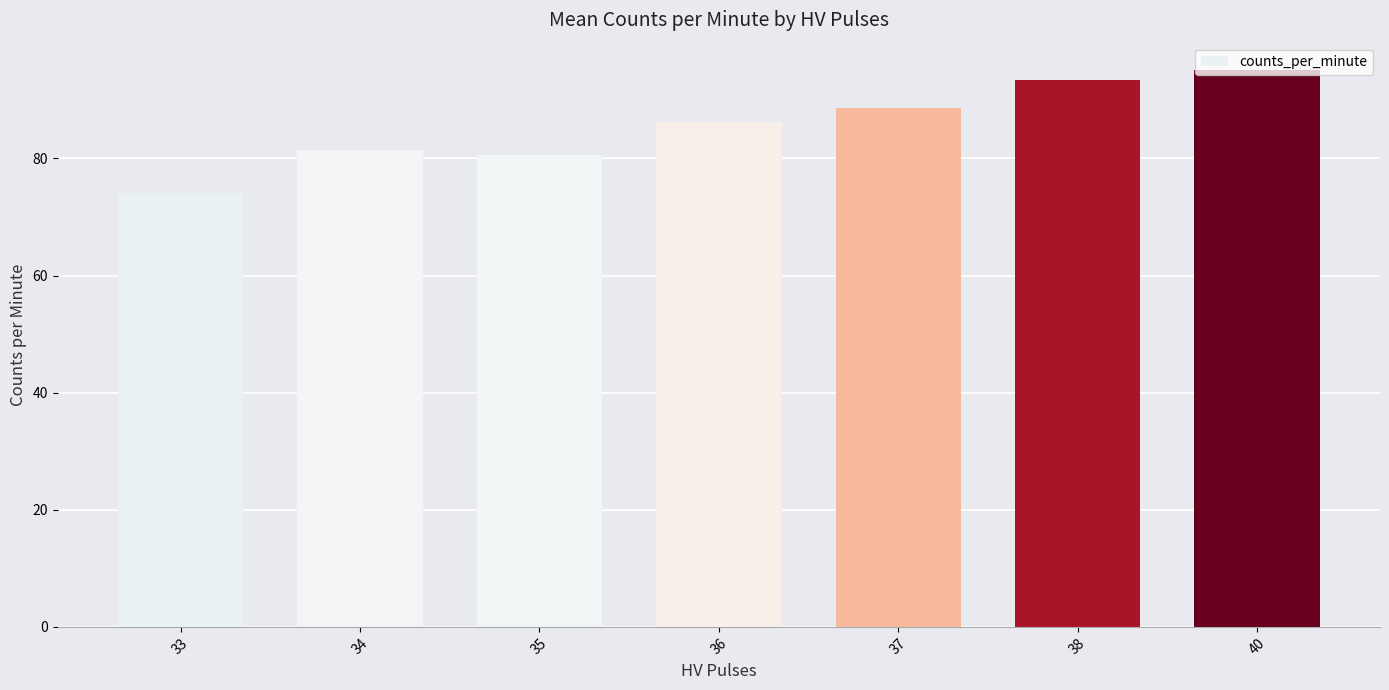

Is it true that the value at 36 is 86.1?

True